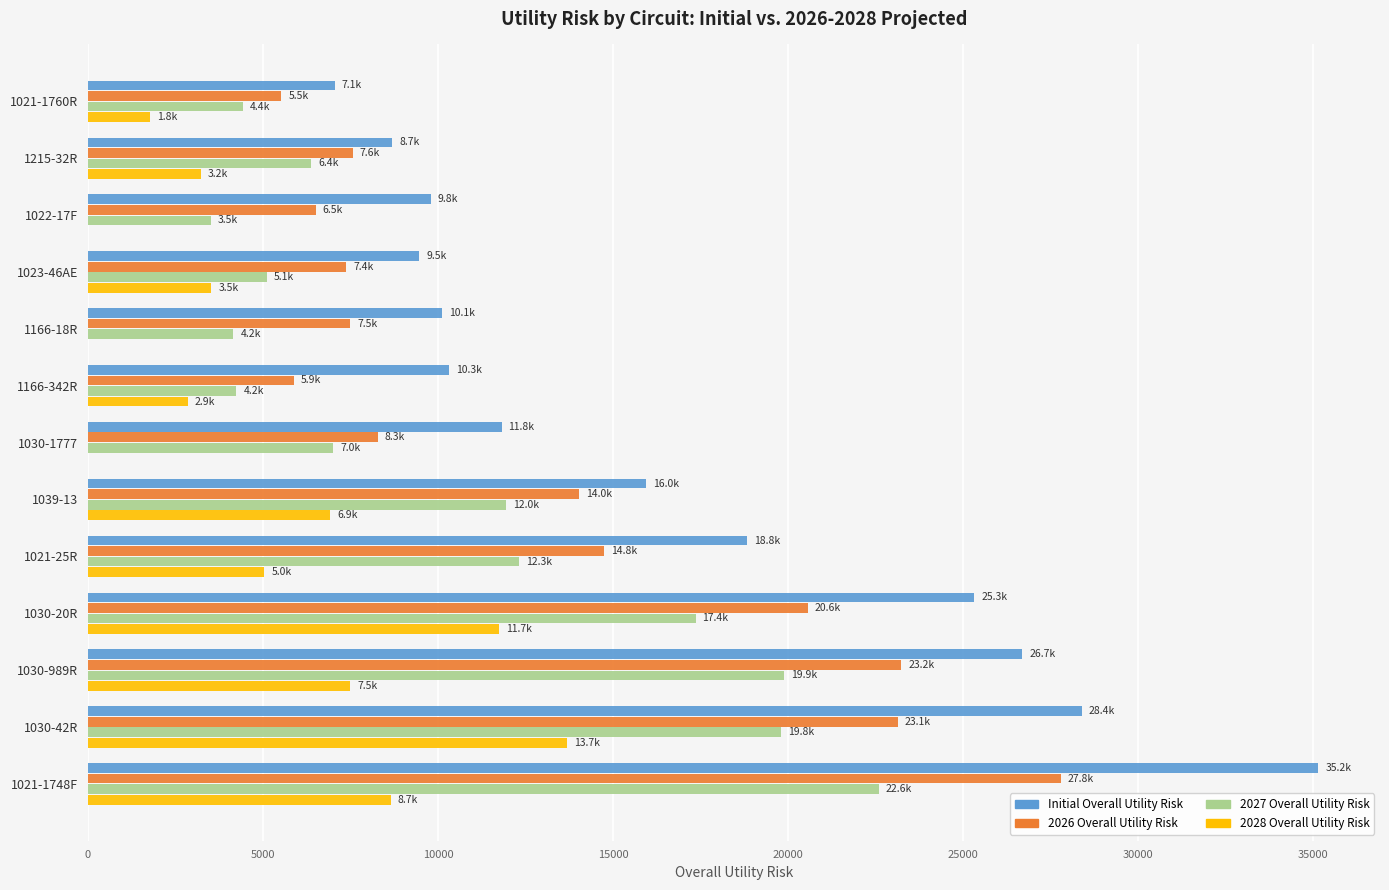

Is it true that 2027 Overall Utility Risk equals 19886.2 at 1030-989R?

True